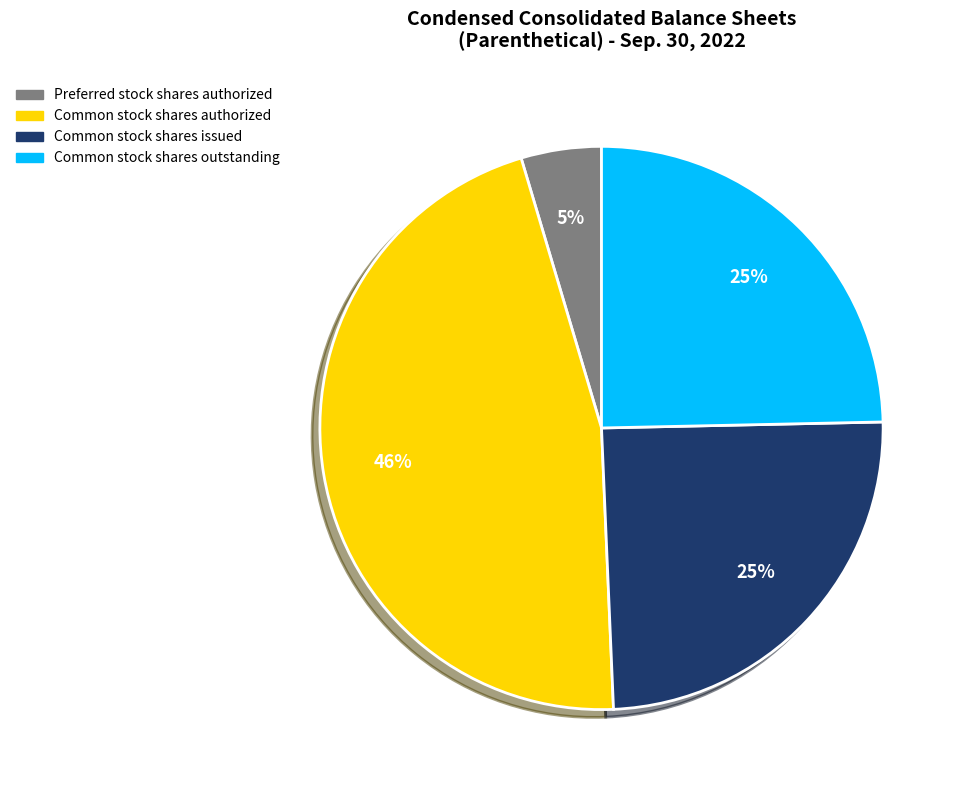

To the nearest percent, what is the difference between the largest and smallest slice percentages?

41%